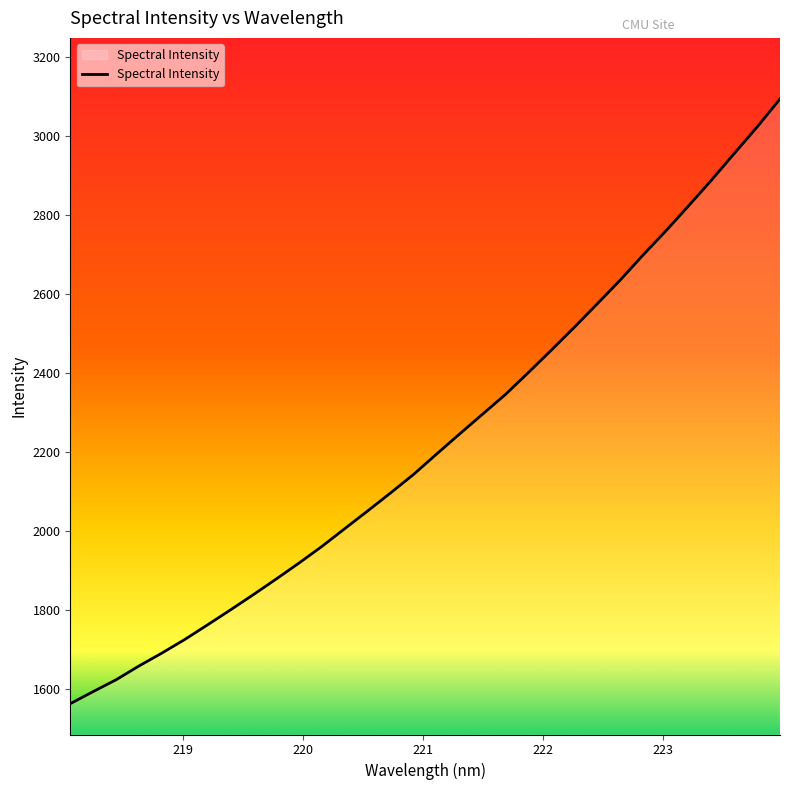

How many lines are shown in the chart?

1